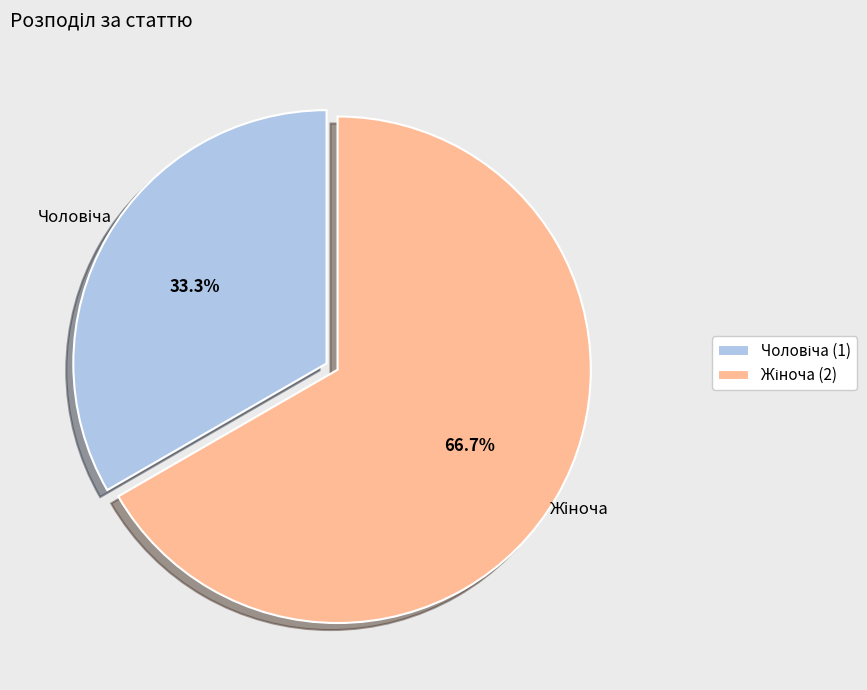

Is there any slice that represents more than half of the pie?

Yes